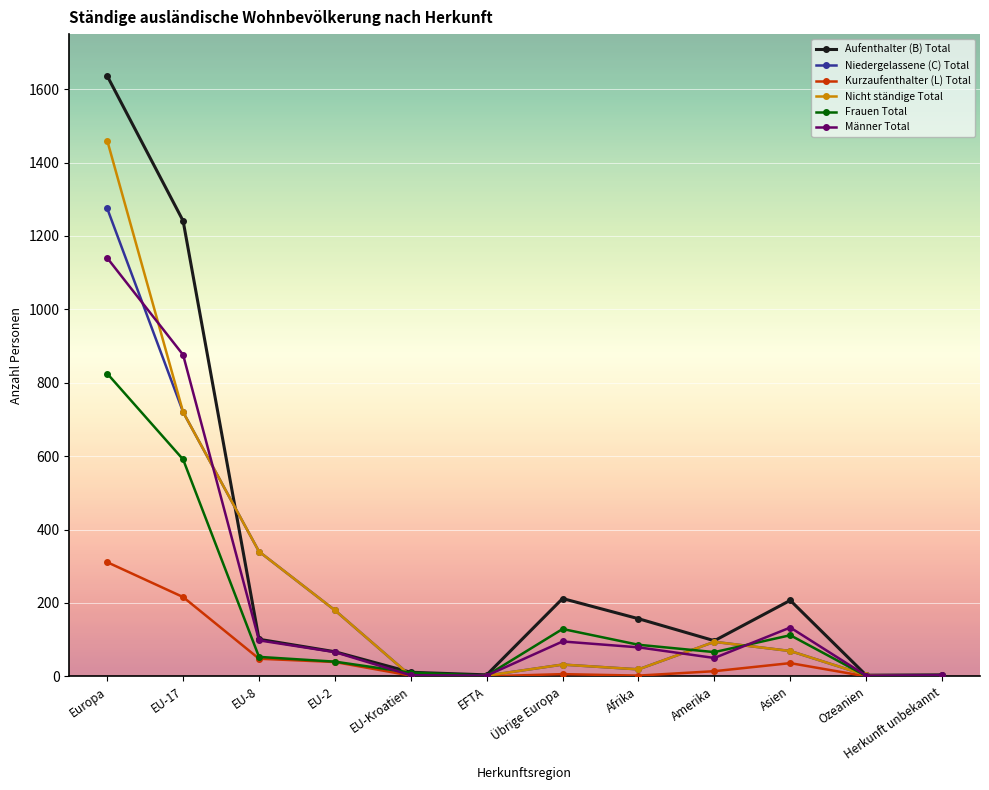

What is the value of the Nicht ständige Total point at the 10th from the left?

69